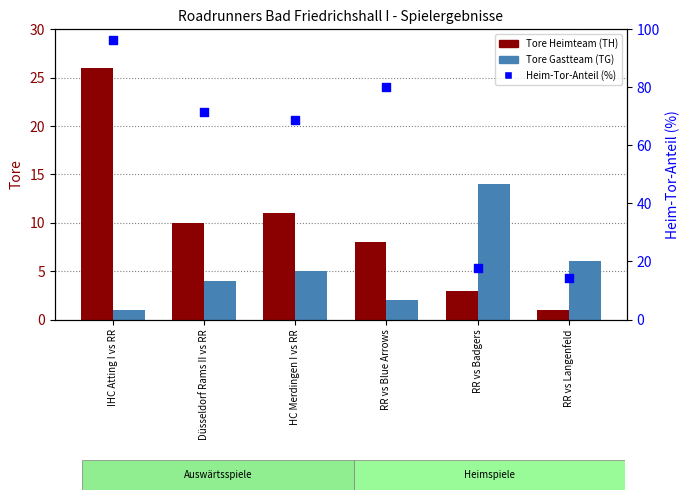

What is the total value across all series at RR vs Badgers?

34.6